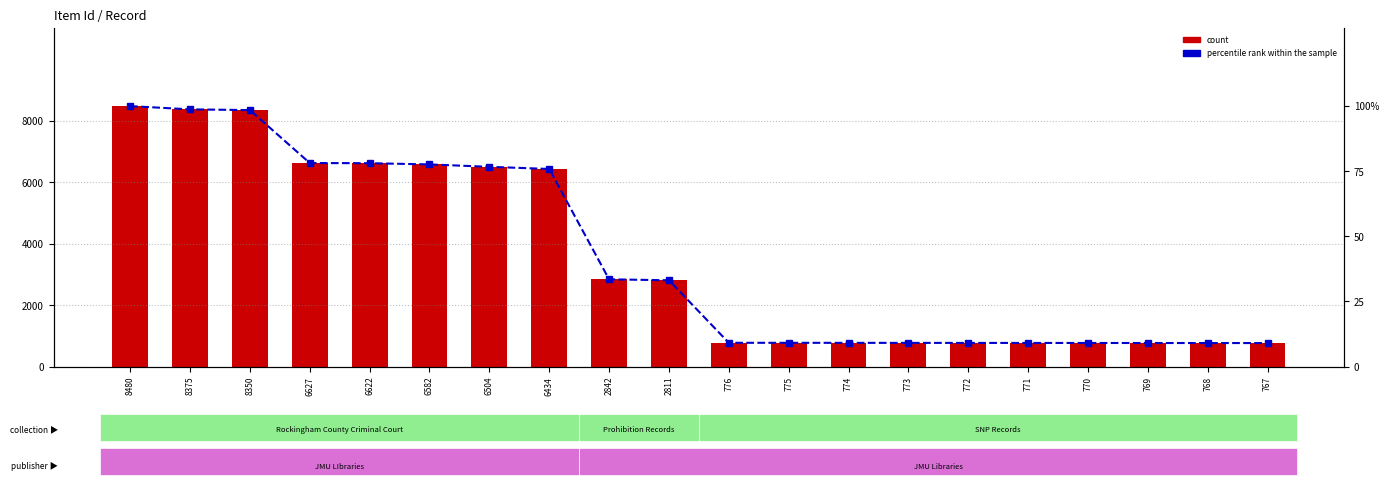

Reading left to right, what are all the values shown in this chart?

count: 8480=8480.0	8375=8375.0	8350=8350.0	6627=6627.0	6622=6622.0	6582=6582.0	6504=6504.0	6434=6434.0	2842=2842.0	2811=2811.0	776=776.0	775=775.0	774=774.0	773=773.0	772=772.0	771=771.0	770=770.0	769=769.0	768=768.0	767=767.0
percentile rank within the sample: 8480=100.0	8375=98.8	8350=98.5	6627=78.1	6622=78.1	6582=77.6	6504=76.7	6434=75.9	2842=33.5	2811=33.1	776=9.2	775=9.1	774=9.1	773=9.1	772=9.1	771=9.1	770=9.1	769=9.1	768=9.1	767=9.0